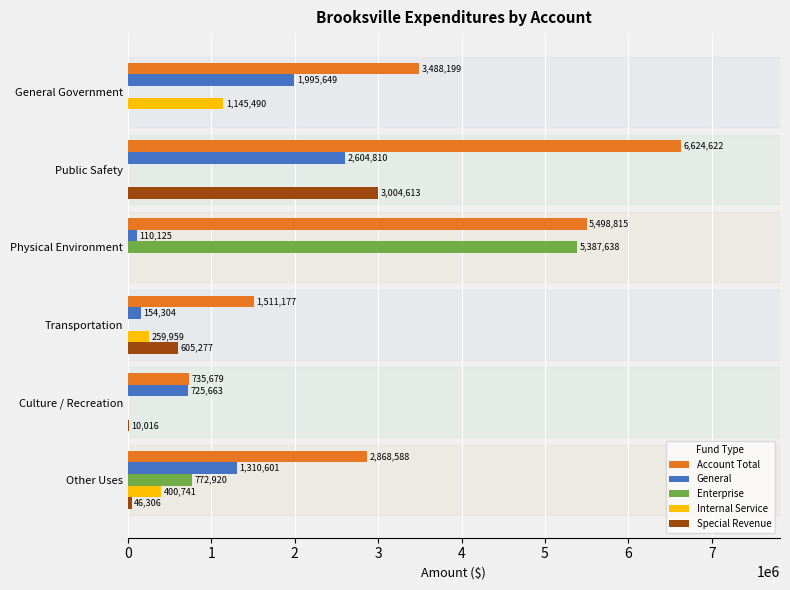

Is it true that Account Total equals 380135 at Culture / Recreation?

False